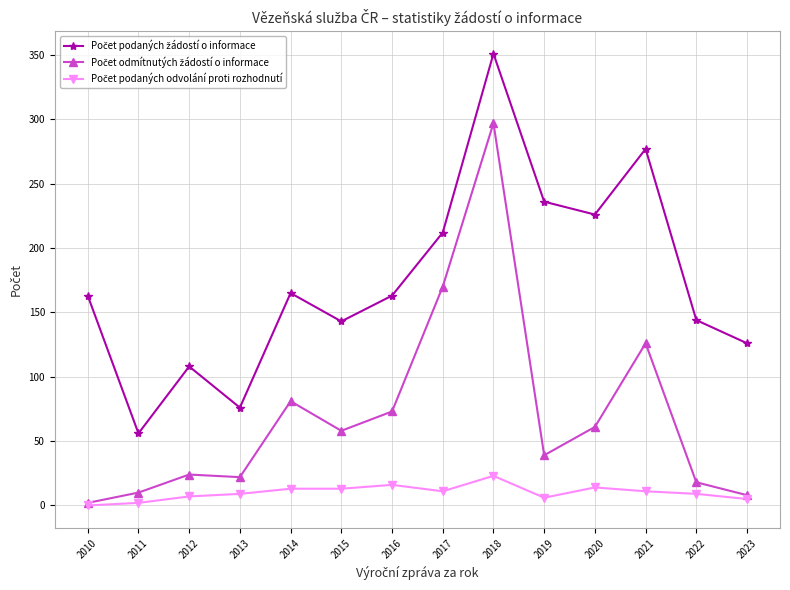

What is the total value across all series at 2020?

301